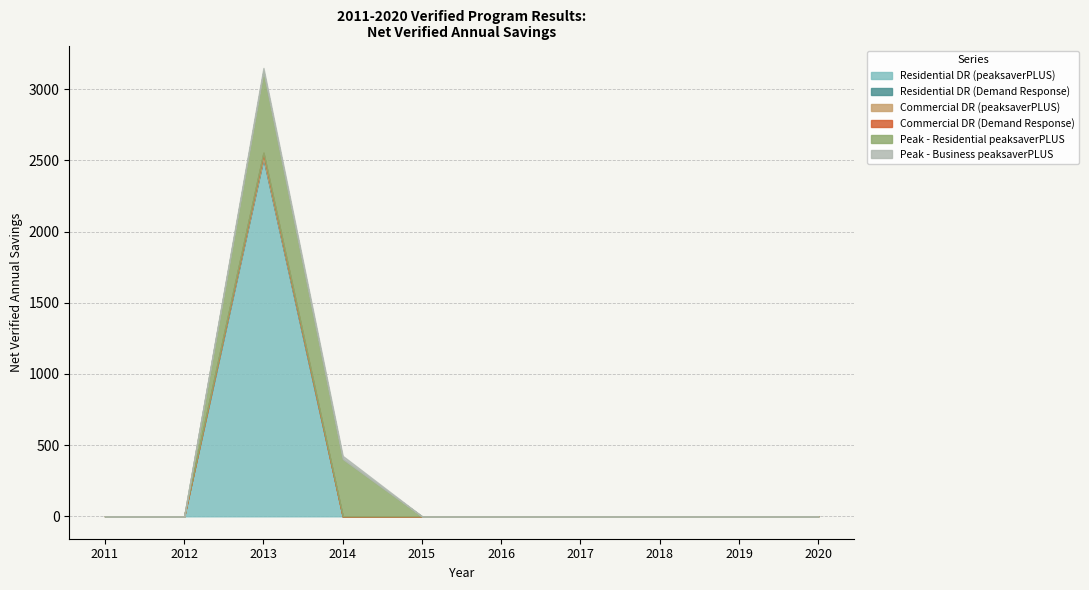

Does the chart have visible grid lines?

Yes